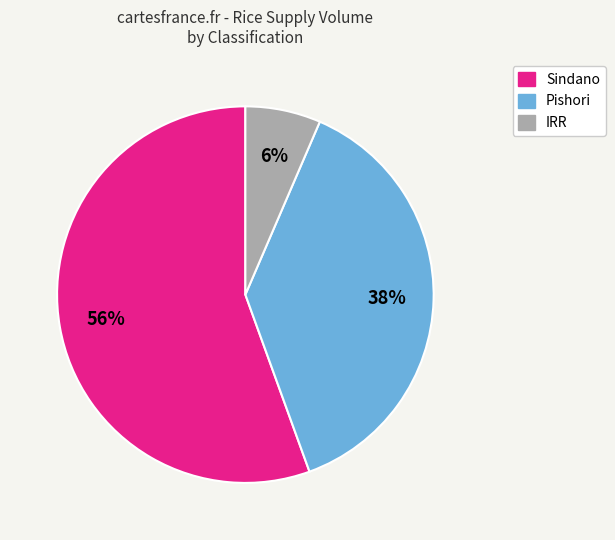

To the nearest percent, what is the average slice percentage?

33%